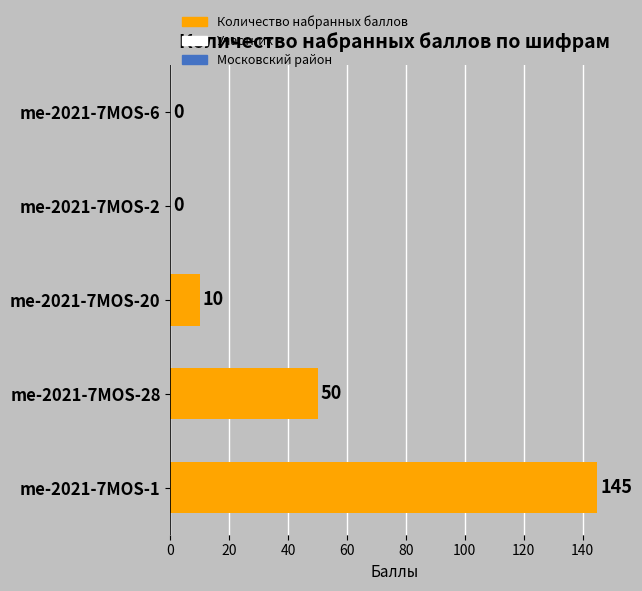

Does the chart contain stacked bars?

No